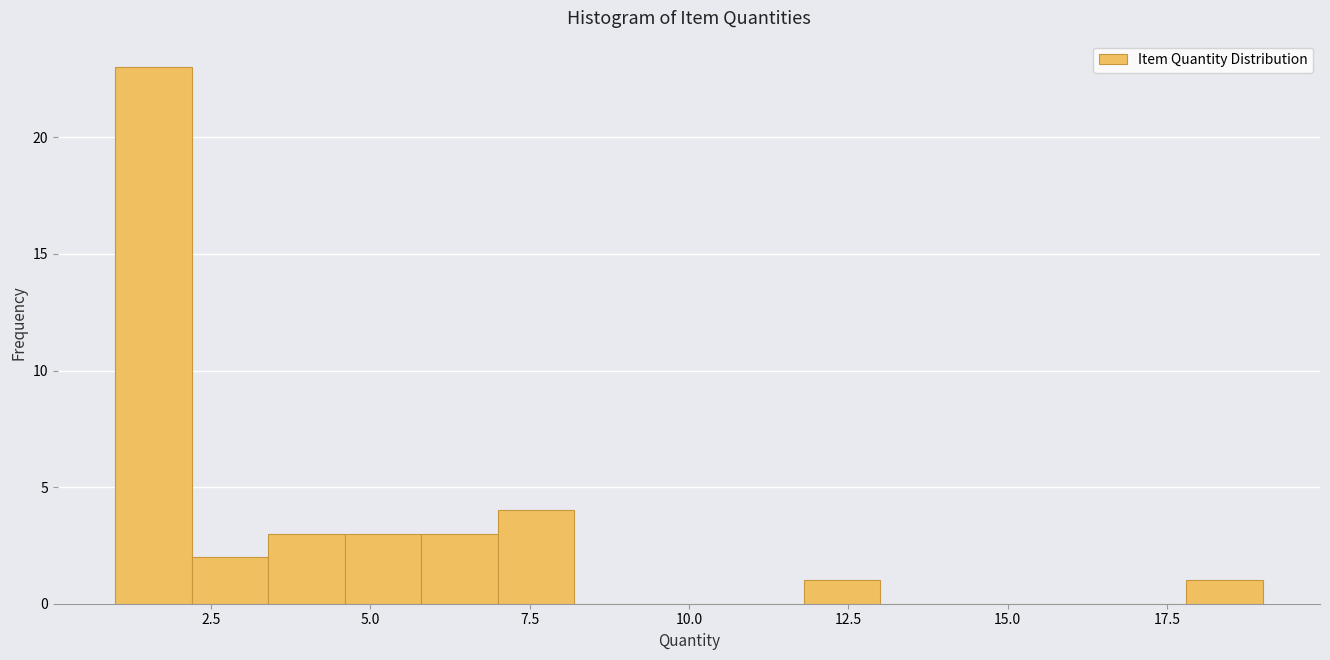

Around what value on the x-axis is the tallest bar? Give the approximate position of its centre, as read against the axis.

1.5